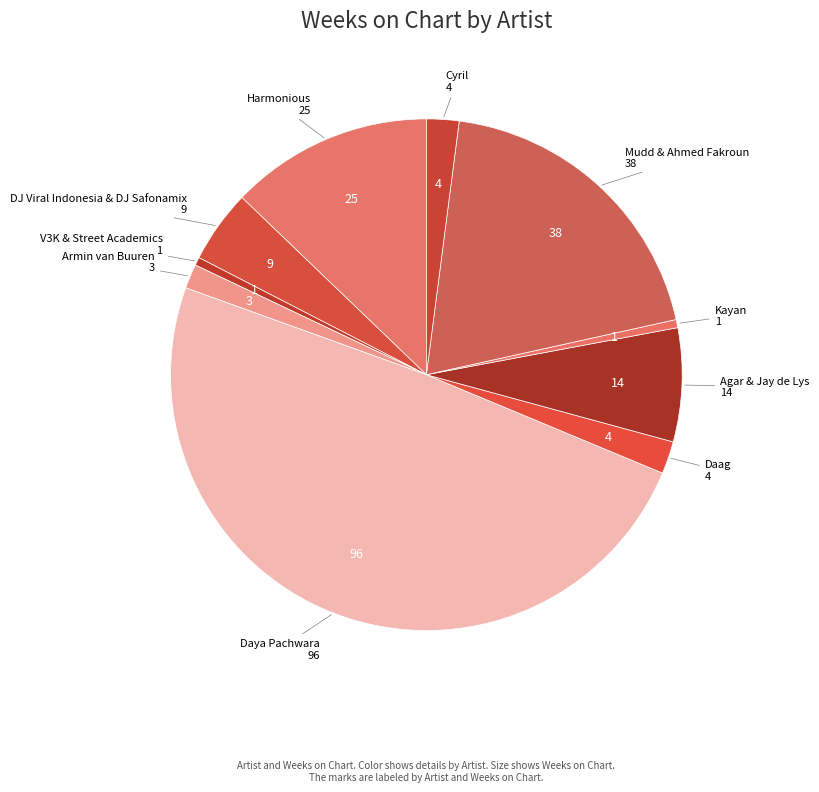

What is the ratio of the value at Kayan to the value at V3K & Street Academics?

1.0